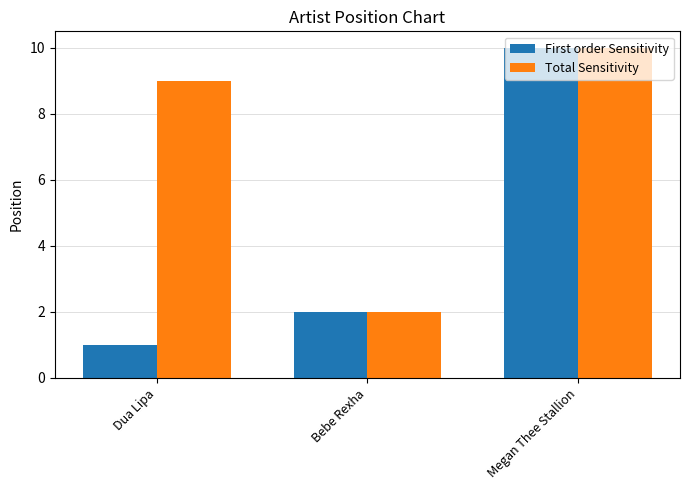

Rank the categories by Total Sensitivity value from highest to lowest.

Megan Thee Stallion, Dua Lipa, Bebe Rexha